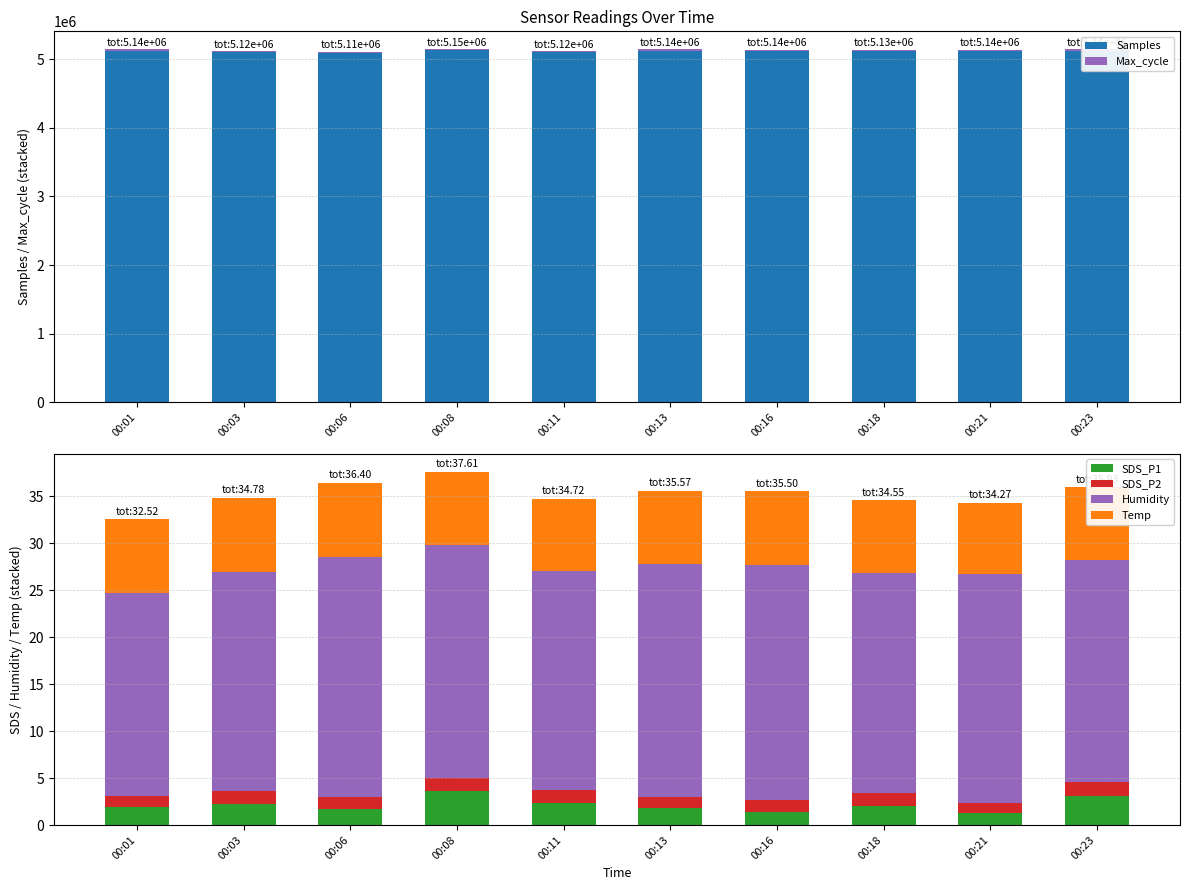

Reading right to left, list all the values displayed in this chart.

Samples: 5120142.0	5118014.0	5113711.0	5118343.0	5119316.0	5095470.0	5126122.0	5086918.0	5098621.0	5122248.0
Max_cycle: 20044.0	20128.0	20510.0	20051.0	20067.0	20491.0	20040.0	20032.0	20128.0	20054.0
SDS_P1: 3.1	1.3	2.0	1.4	1.8	2.3	3.6	1.7	2.3	1.9
SDS_P2: 1.5	1.1	1.4	1.3	1.2	1.4	1.4	1.3	1.3	1.2
Humidity: 23.7	24.3	23.4	25.0	24.8	23.3	24.8	25.5	23.3	21.6
Temp: 7.7	7.6	7.7	7.8	7.8	7.7	7.8	7.9	7.9	7.8